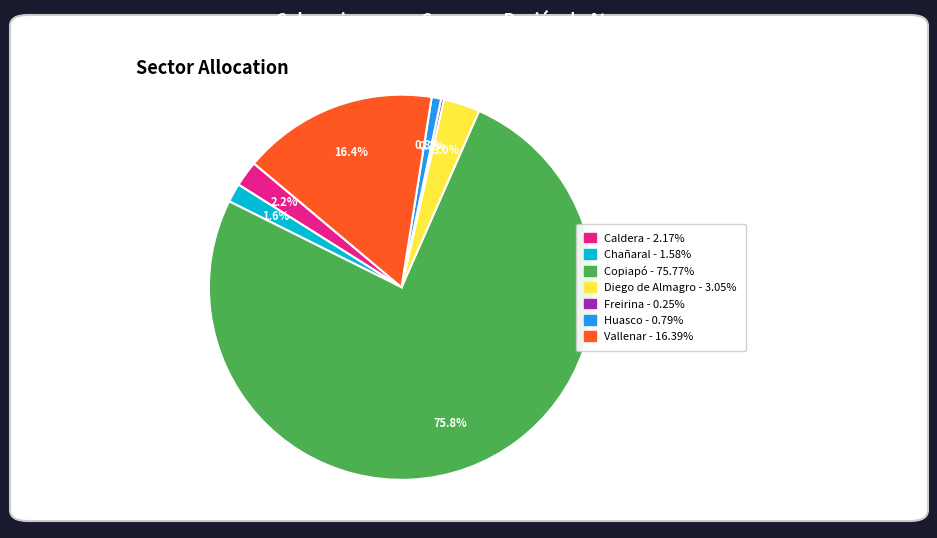

To the nearest percent, what is the average slice percentage?

14%